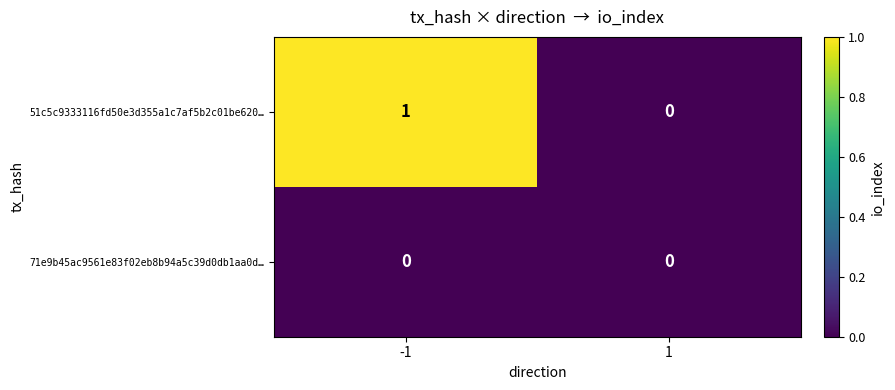

Reading left to right, list all the values displayed in this chart.

51c5c9333116fd50e3d355a1c7af5b2c01be620…: -1=1	1=0
71e9b45ac9561e83f02eb8b94a5c39d0db1aa0d…: -1=0	1=0